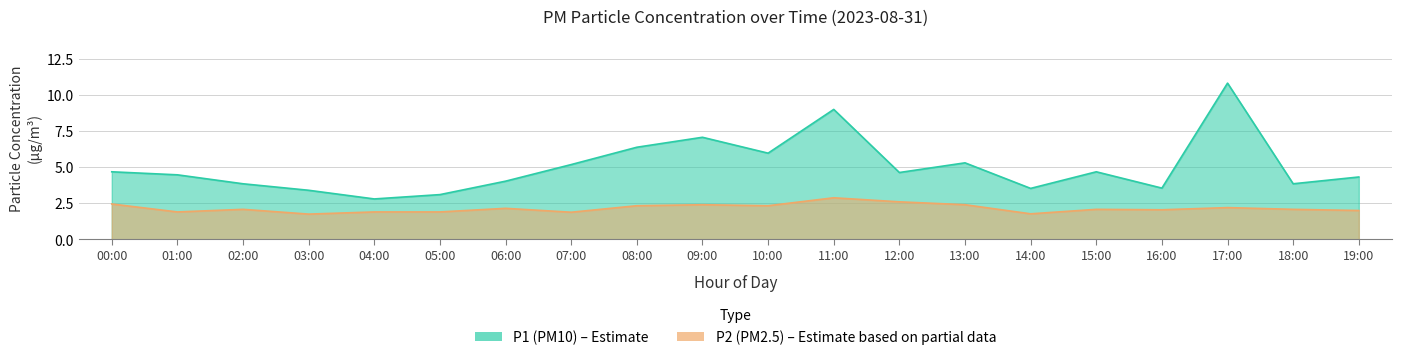

What is the label of the 18th point from the left?

17:00